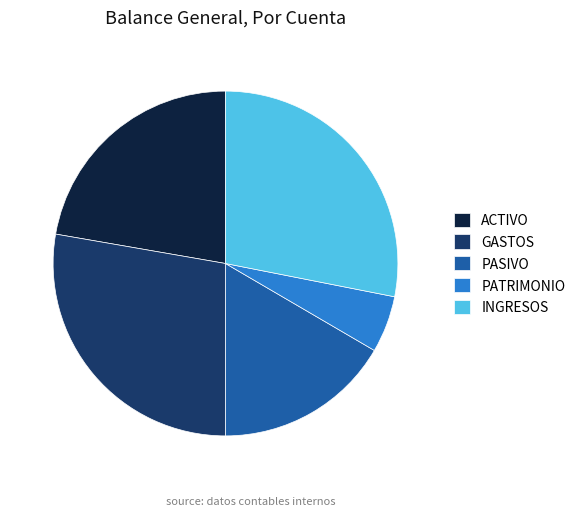

How many segments does this pie chart have?

5